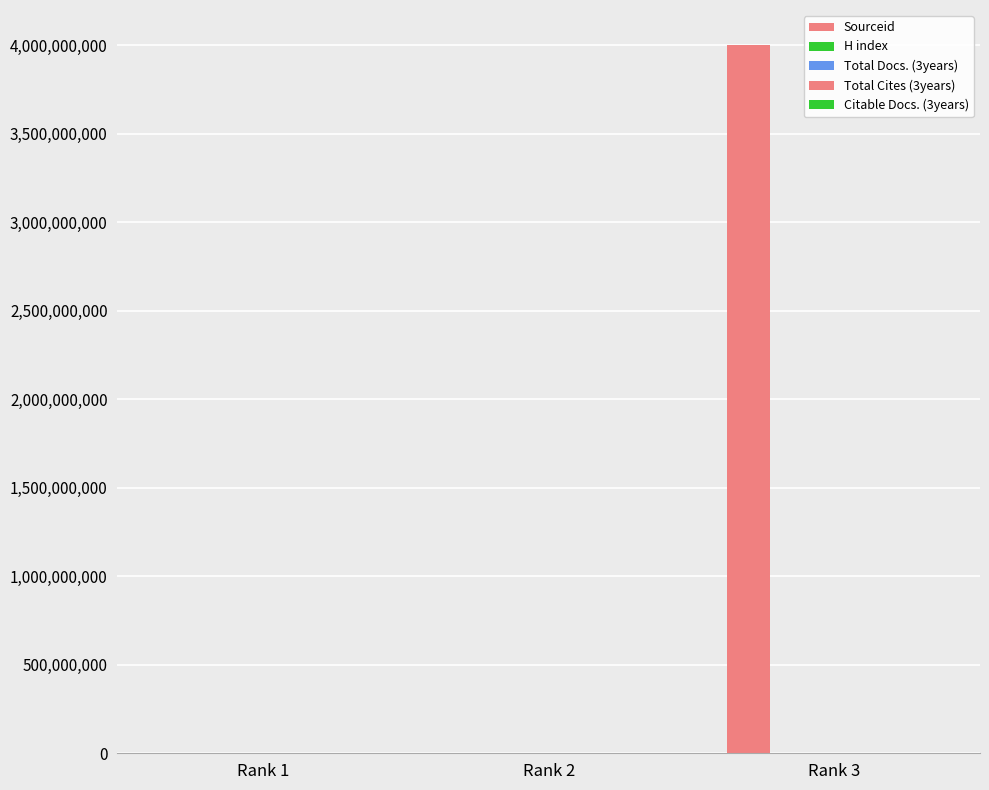

Is the value of Citable Docs. (3years) at Rank 1 greater than the value of H index at Rank 1?

No